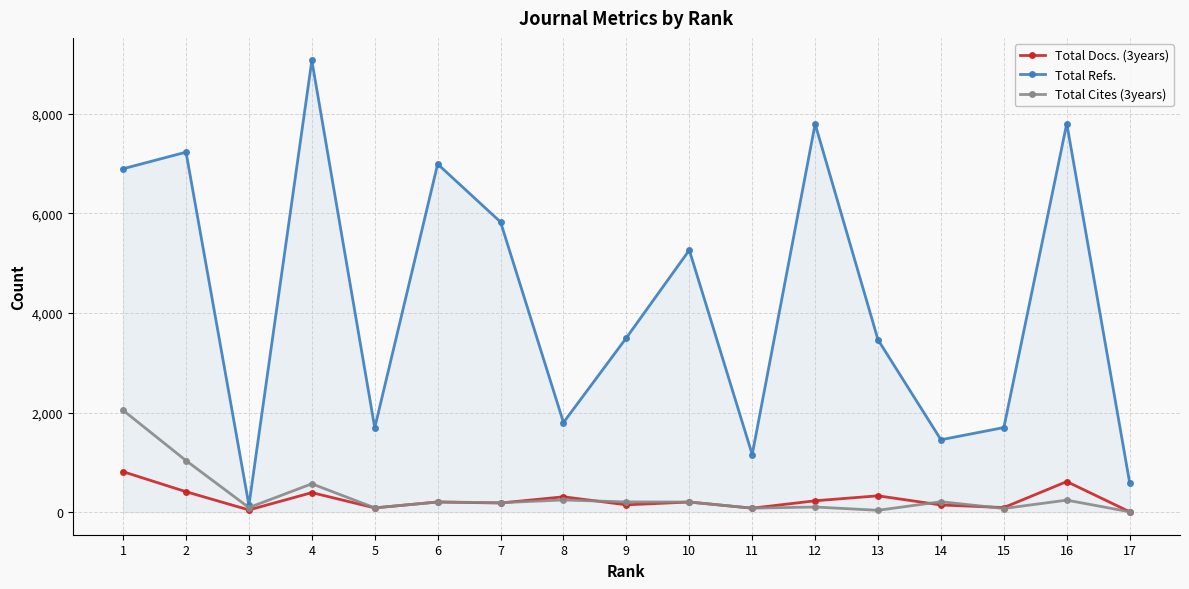

What is the difference between the Total Refs. values at 15 and 14?

245